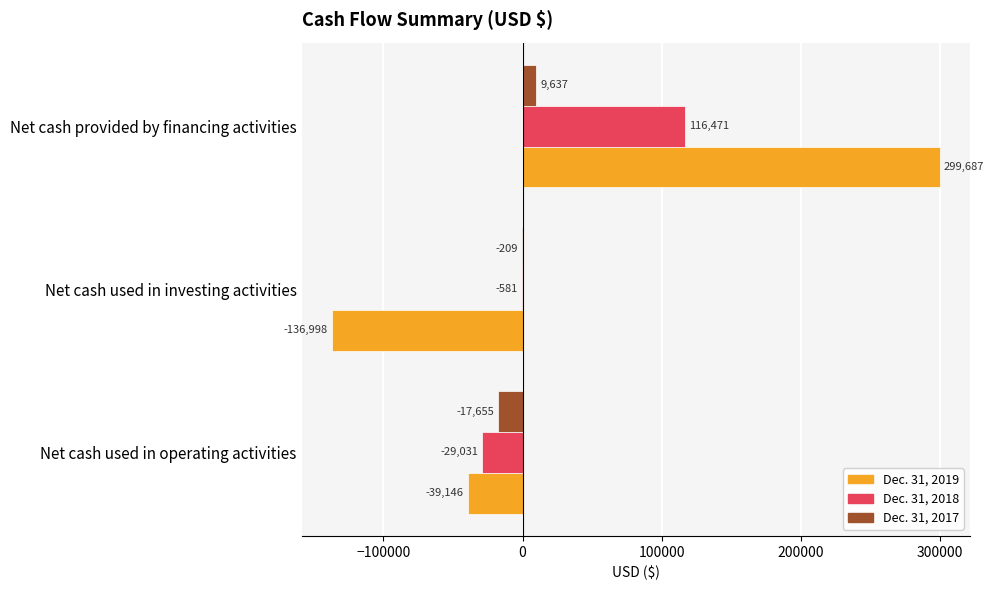

Is it true that Dec. 31, 2017 equals 9637 at Net cash provided by financing activities?

True